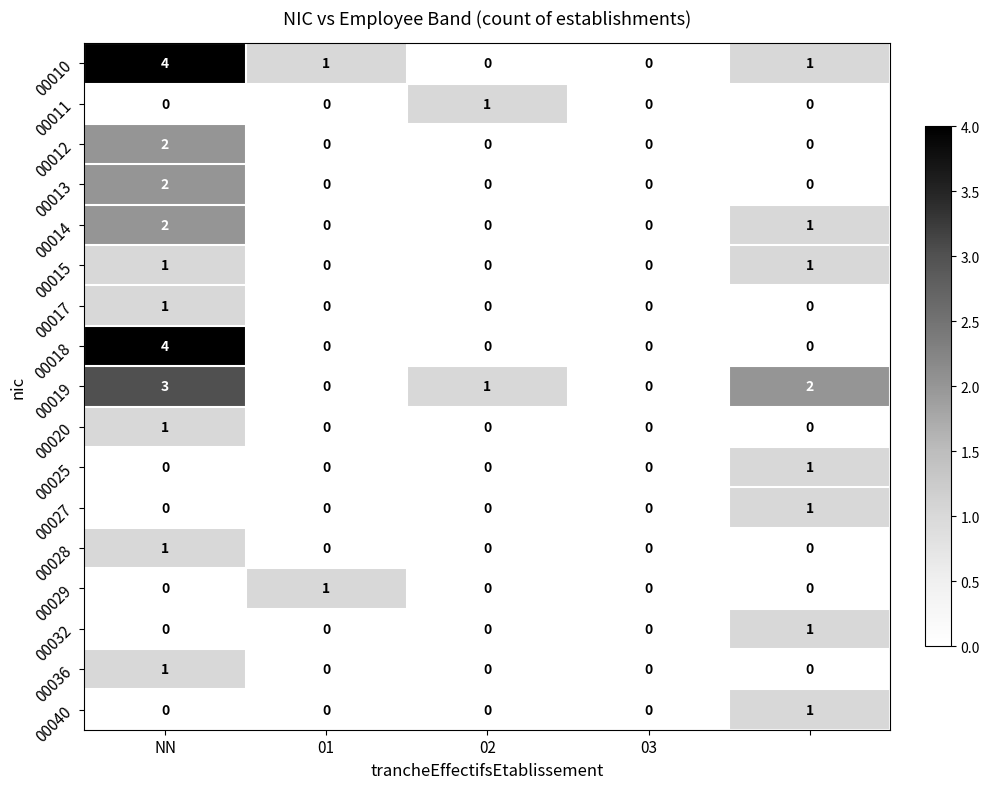

How many 00014 values are between 0 and 1?

4